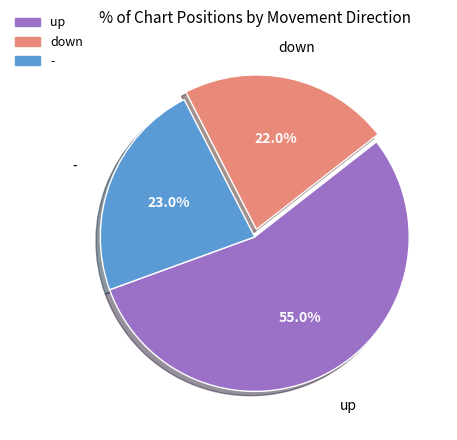

What percentage is the down slice, to the nearest percent?

22%